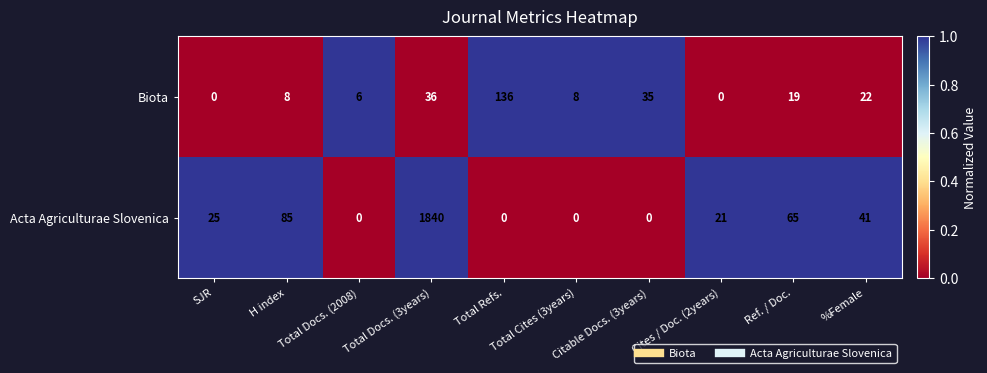

Which series has the largest range (max minus min)?

Acta Agriculturae Slovenica